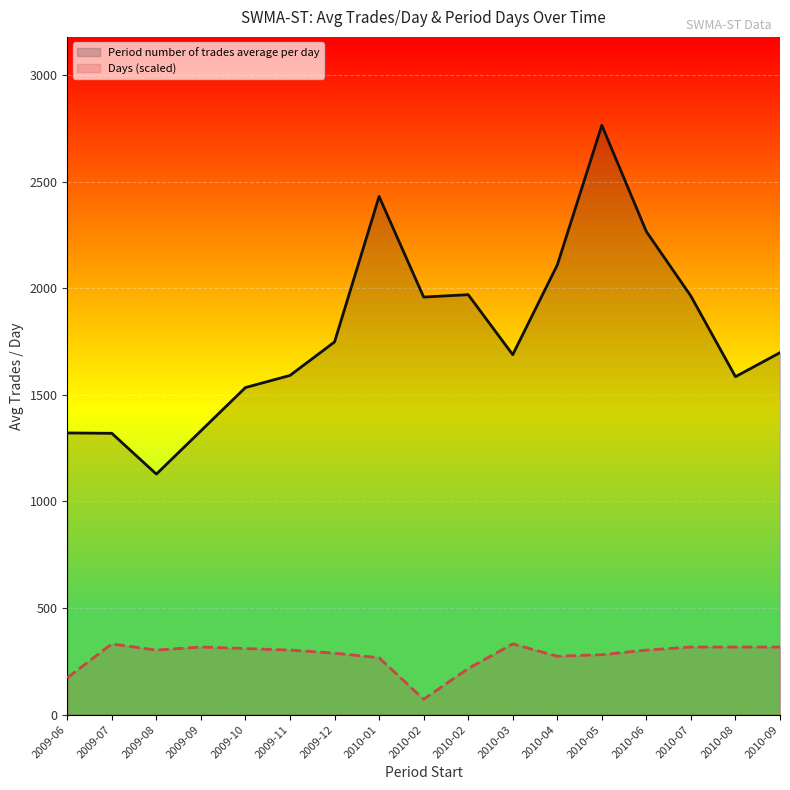

How many values in the Period number of trades average per day series are below 1697?

8